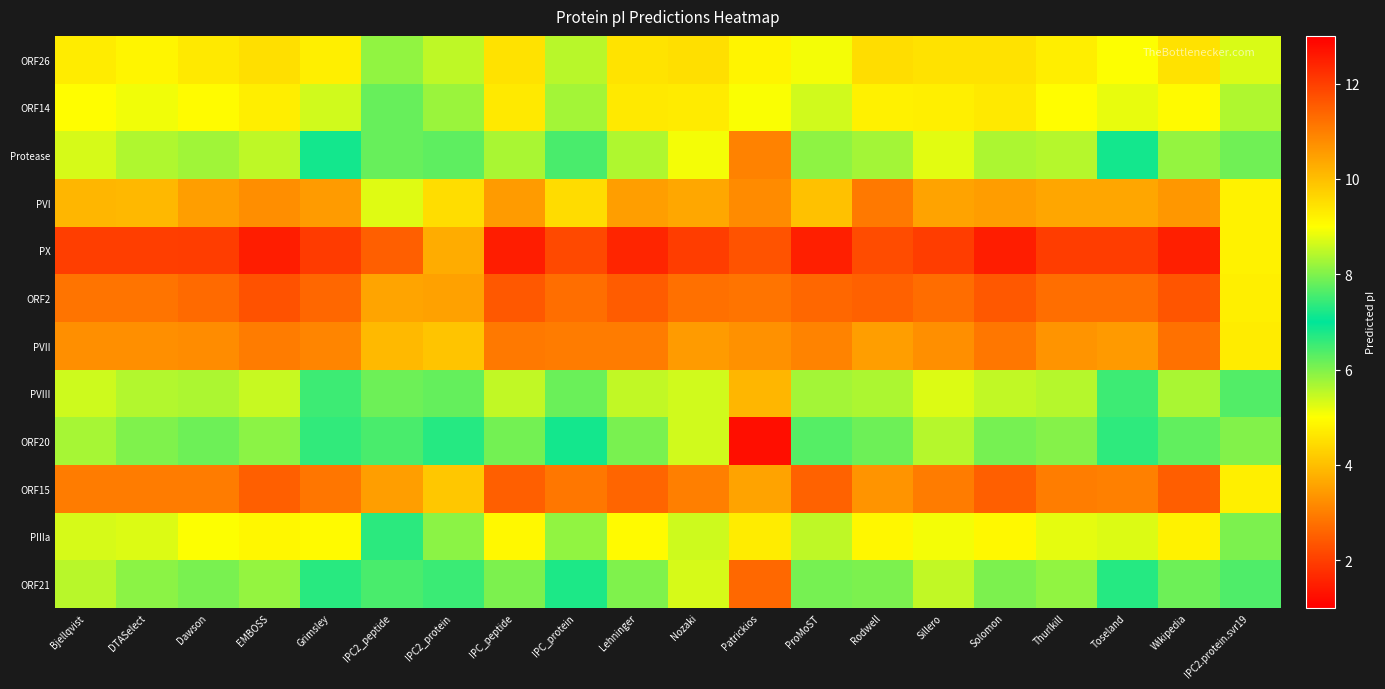

Which series has the largest range (max minus min)?

ORF20